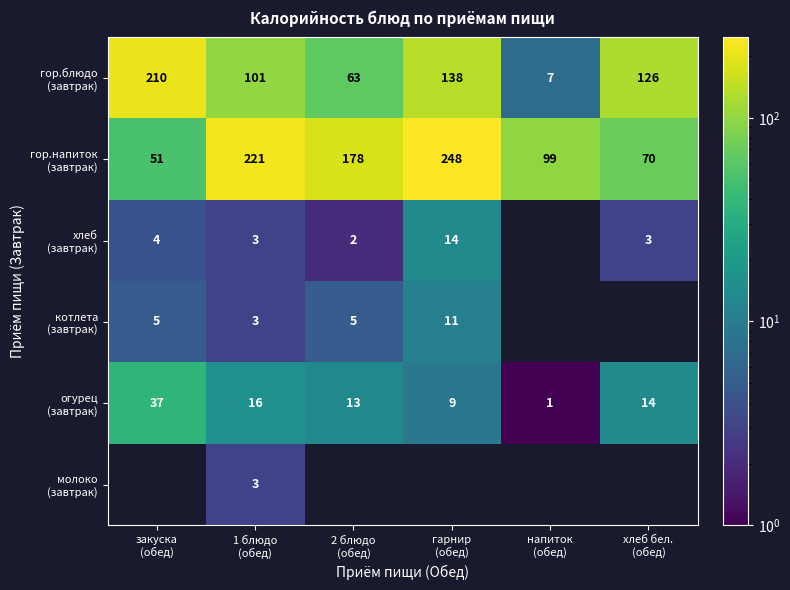

Rank the categories by котлета (завтрак) value from lowest to highest.

1 блюдо (обед), закуска (обед), 2 блюдо (обед), гарнир (обед), напиток (обед), хлеб бел. (обед)